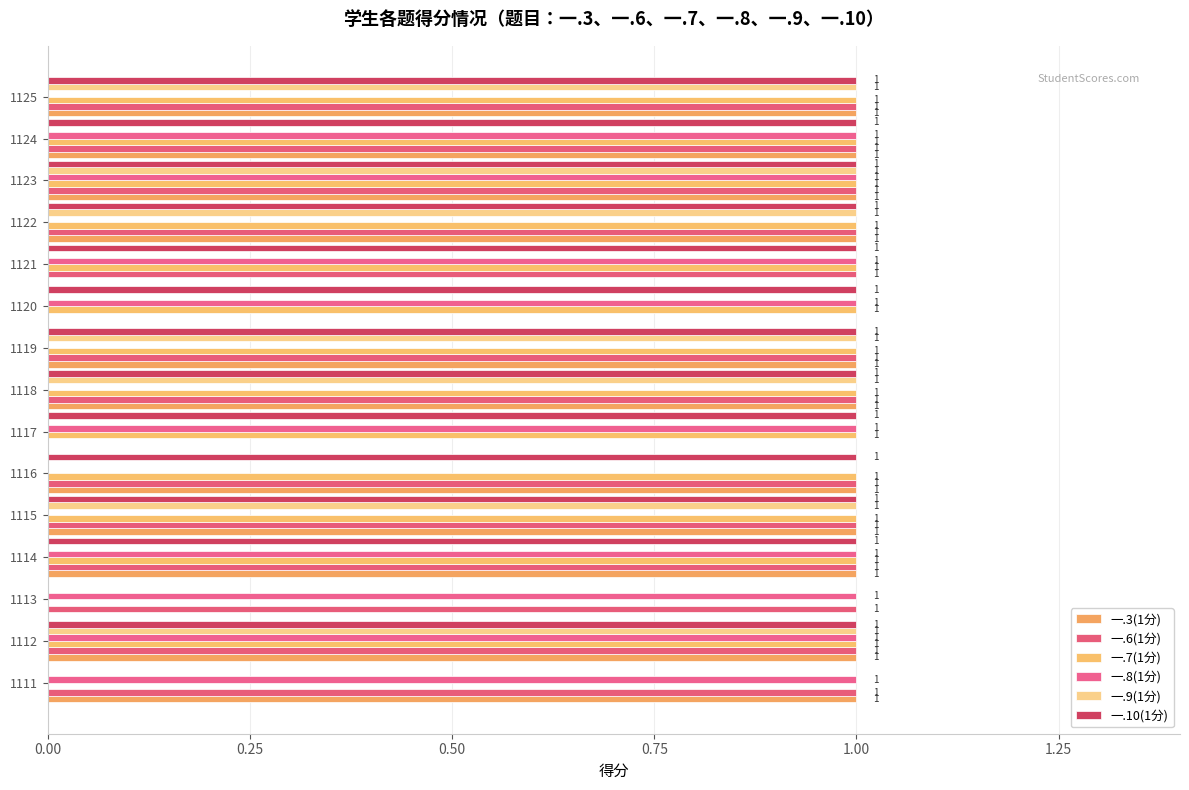

Count the number of categories in the chart.

15